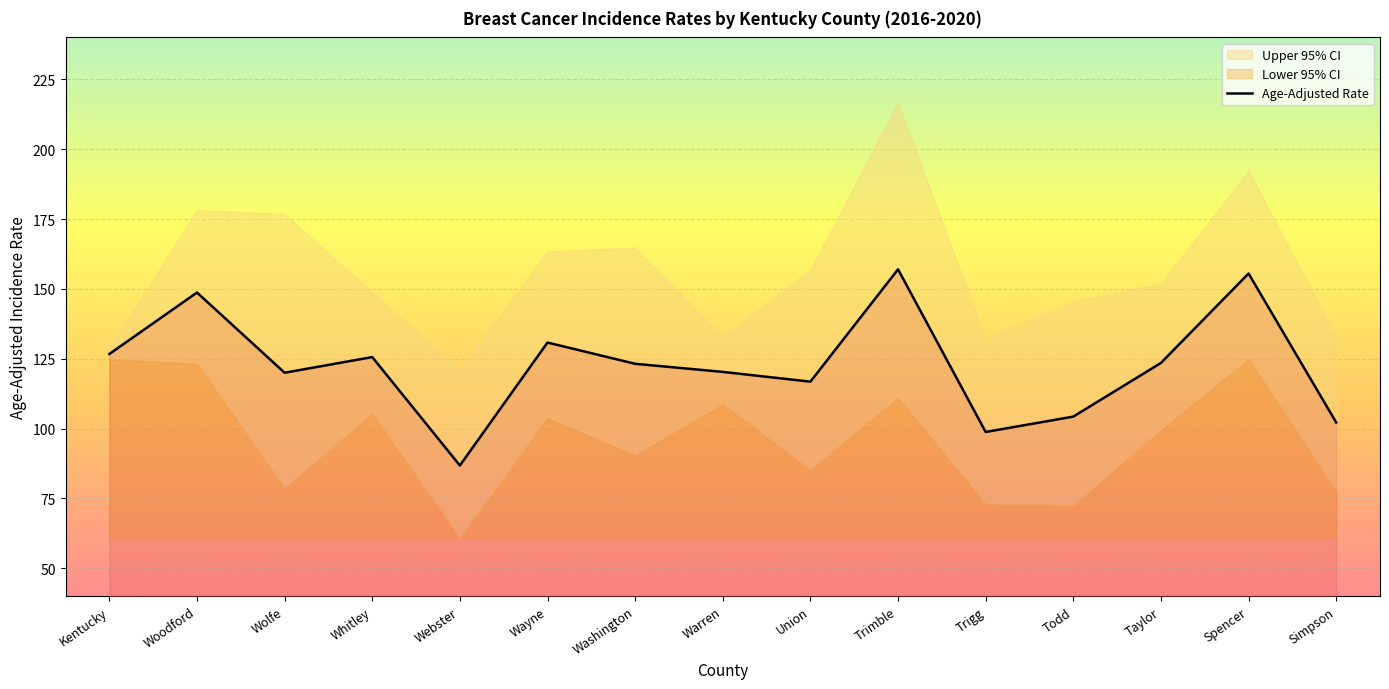

What value does the Age-Adjusted Rate series have at Trigg?

98.8